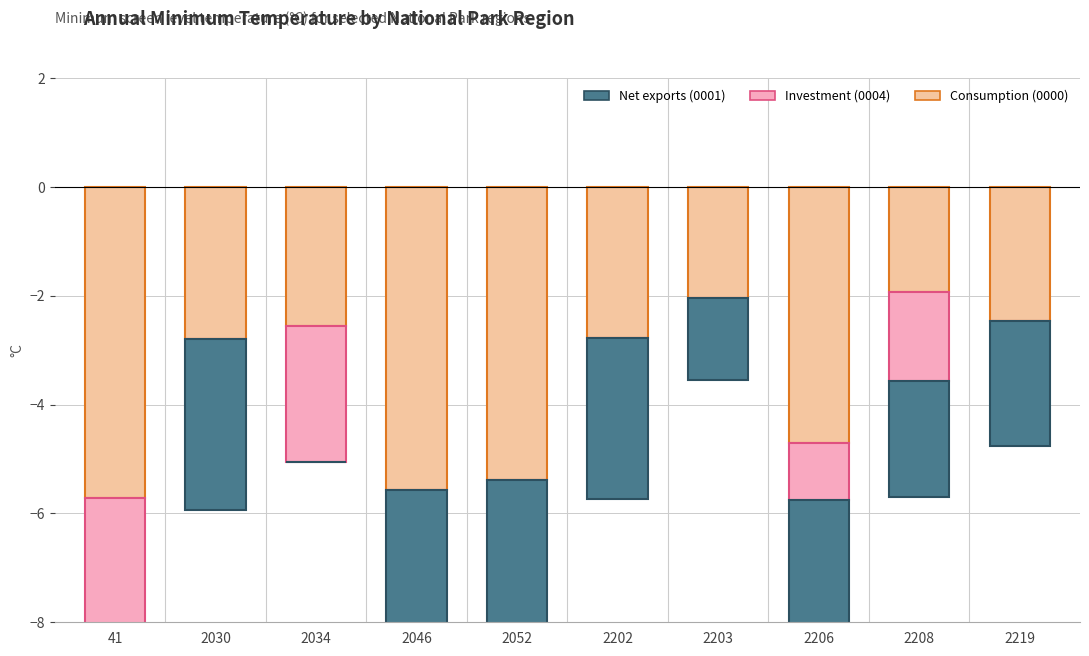

What is the difference between the Net exports (0001) values at 2052 and 2203?

3.8